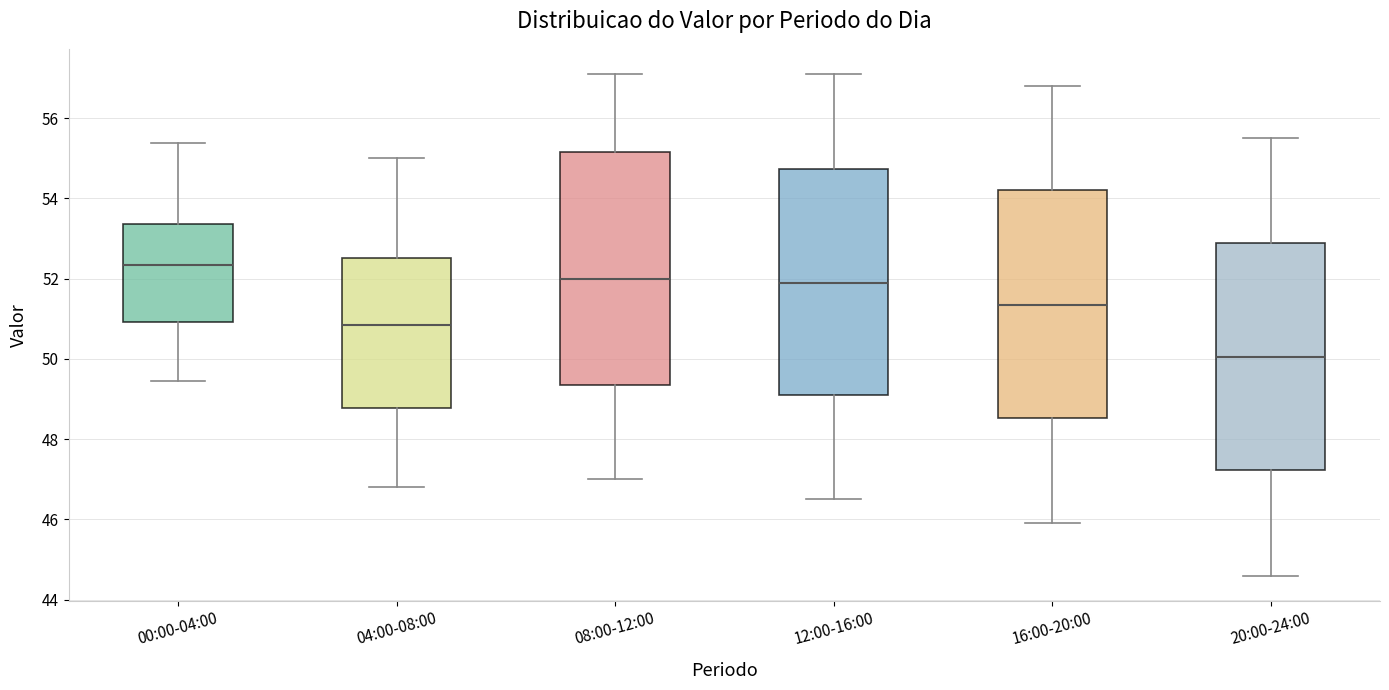

Reading left to right, read every box against the y-axis: the position of its median line, the range the box covers, and the ends of its whiskers. The values are not printed on the chart, so give them approximately, as read against the axis.

00:00-04:00: median 52.4, box 51.0 to 53.4, whiskers 49.4 to 55.4
04:00-08:00: median 50.8, box 48.8 to 52.6, whiskers 46.8 to 55.0
08:00-12:00: median 52.0, box 49.4 to 55.2, whiskers 47.0 to 57.2
12:00-16:00: median 52.0, box 49.2 to 54.8, whiskers 46.6 to 57.2
16:00-20:00: median 51.4, box 48.6 to 54.2, whiskers 46.0 to 56.8
20:00-24:00: median 50.0, box 47.2 to 53.0, whiskers 44.6 to 55.6